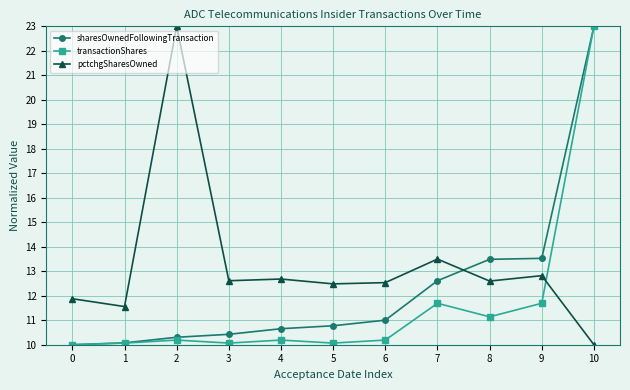

Reading left to right, list all the values displayed in this chart.

sharesOwnedFollowingTransaction: 10.0	10.1	10.3	10.4	10.7	10.8	11.0	12.6	13.5	13.5	23.0
transactionShares: 10.0	10.1	10.2	10.1	10.2	10.1	10.2	11.7	11.1	11.7	23.0
pctchgSharesOwned: 11.9	11.6	23.0	12.6	12.7	12.5	12.5	13.5	12.6	12.8	10.0